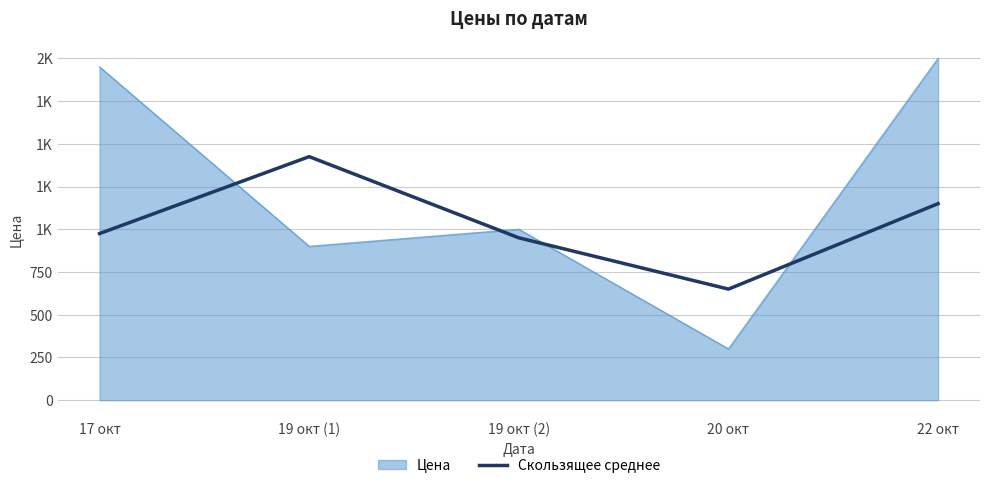

Is this an area chart (filled region under the line)?

Yes